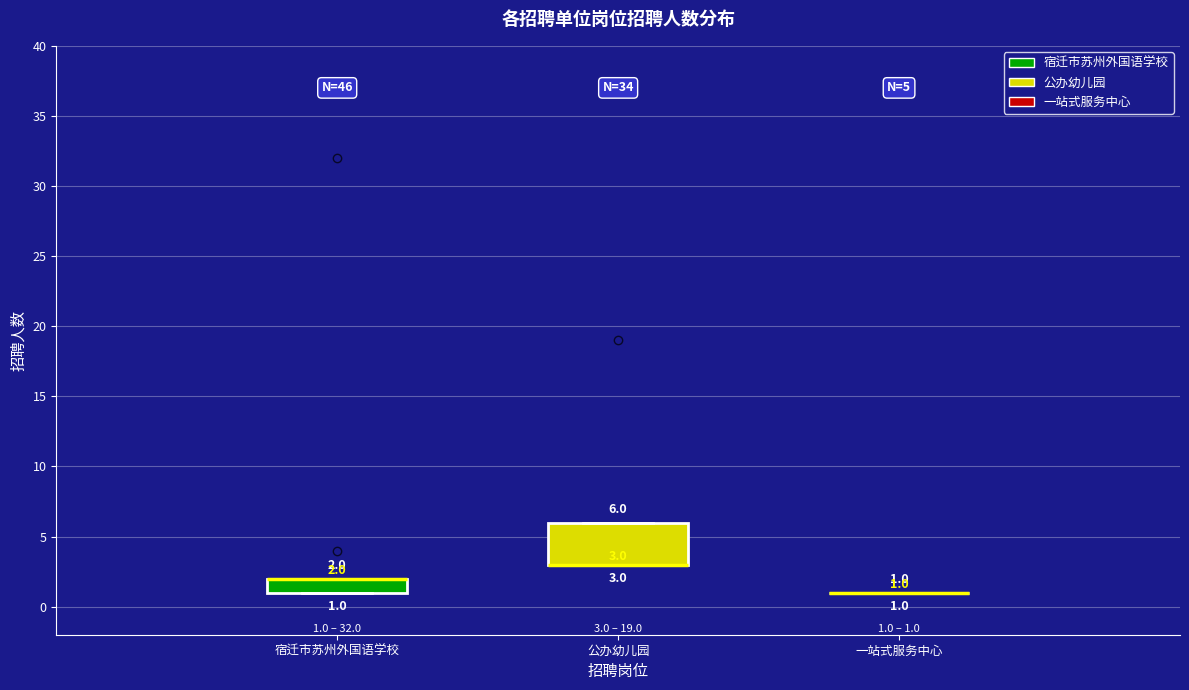

Which box is the tallest, from its lower edge to its upper edge?

公办幼儿园